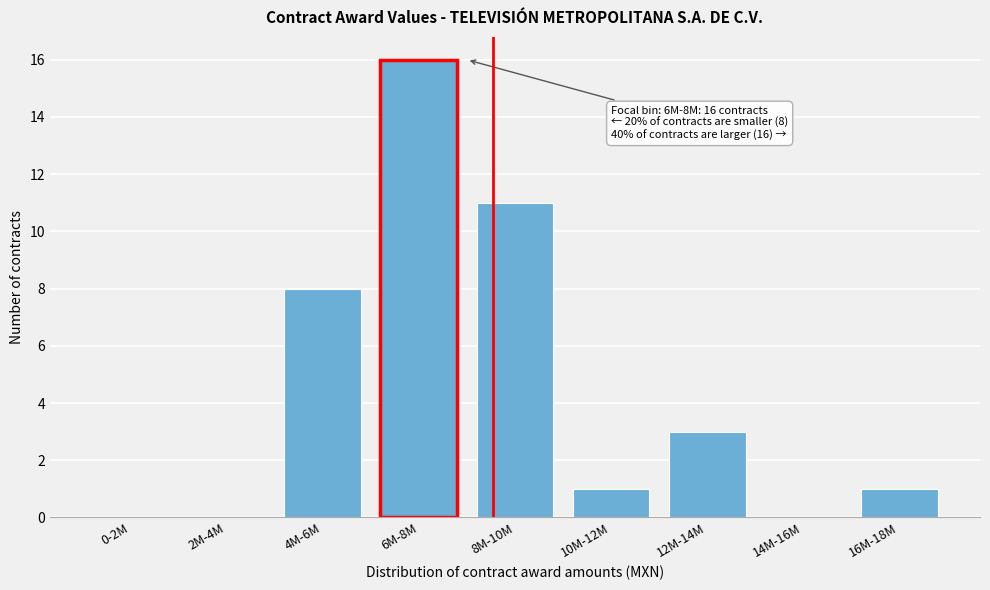

Reading left to right, what are all the values shown in this chart?

0-2M=0	2M-4M=0	4M-6M=8	6M-8M=16	8M-10M=11	10M-12M=1	12M-14M=3	14M-16M=0	16M-18M=1